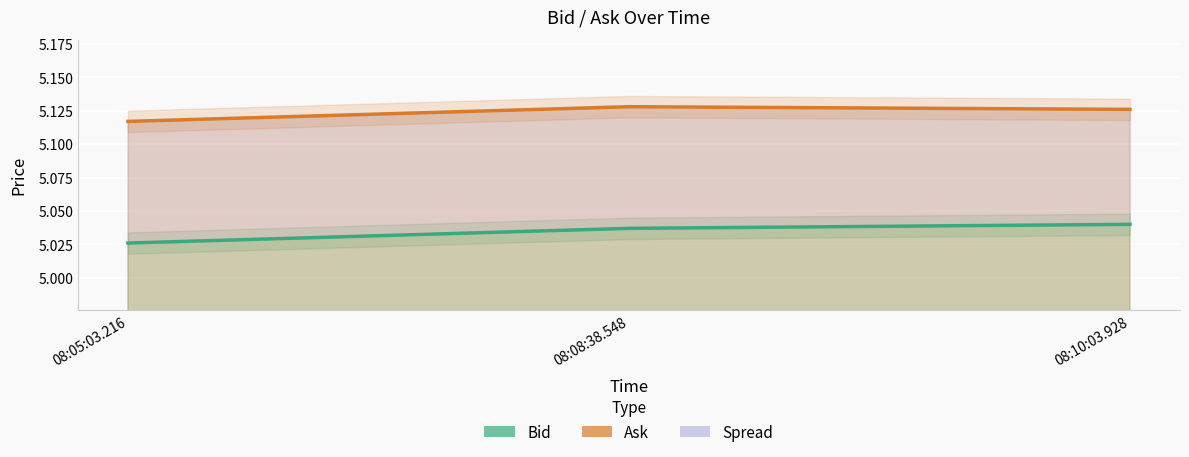

What is the label of the 2nd point from the right?

08:08:38.548